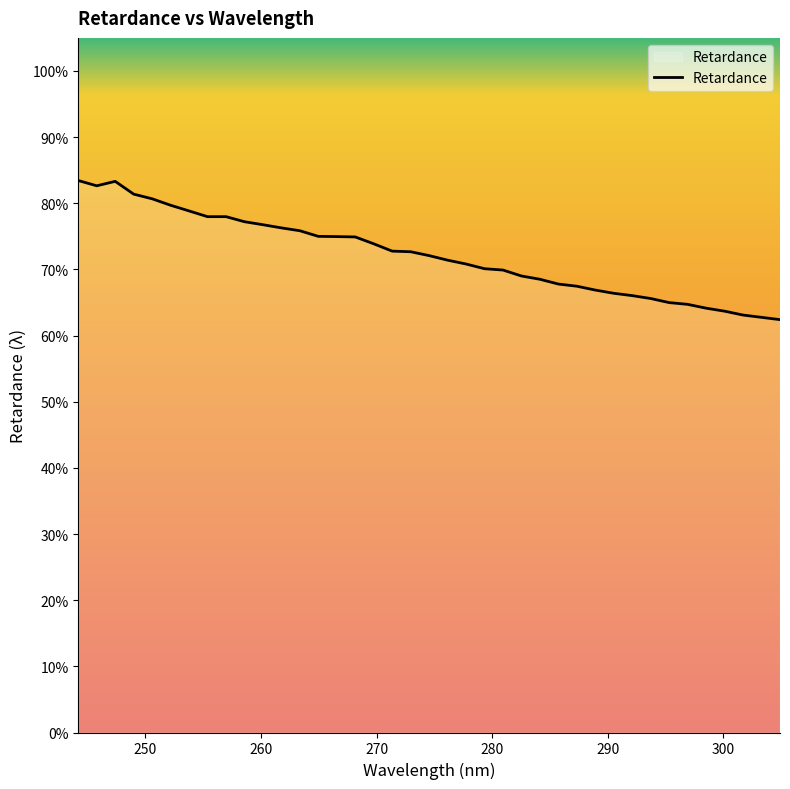

Does the chart display data point markers on the line(s)?

No